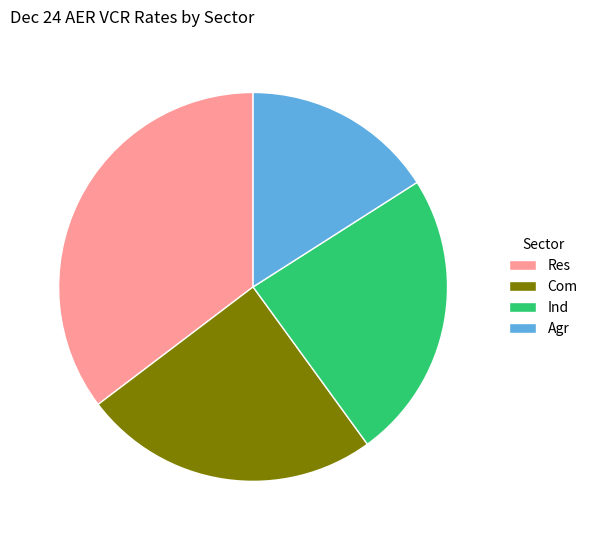

Does Res represent more than half of the total?

No